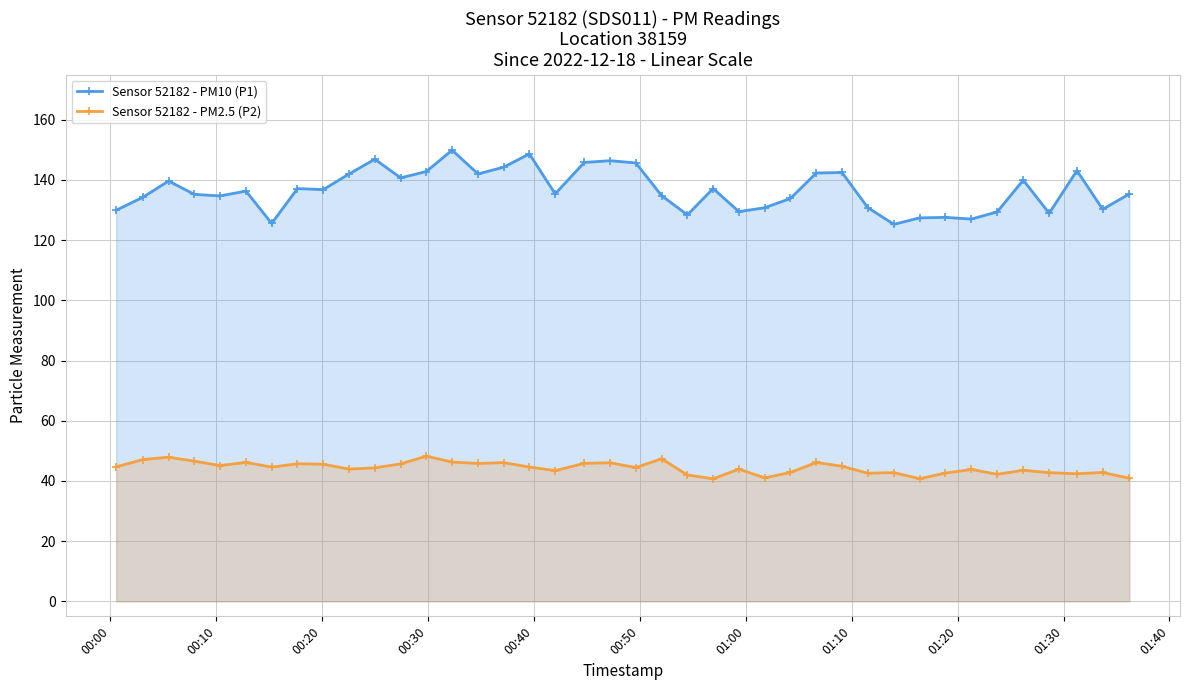

What is the value of the Sensor 52182 - PM2.5 (P2) point at the 7th from the left?

44.6